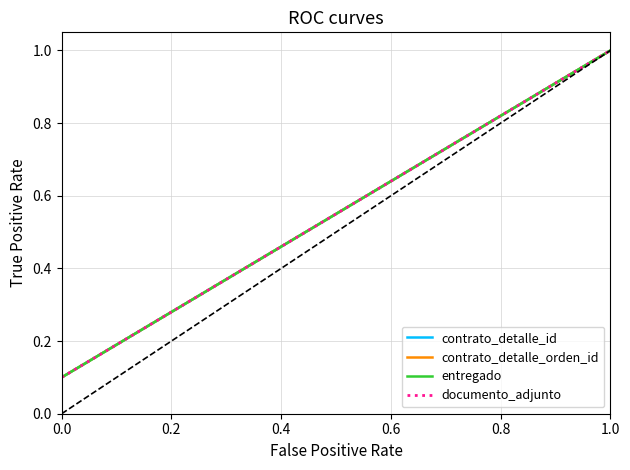

Does the chart display data point markers on the line(s)?

No